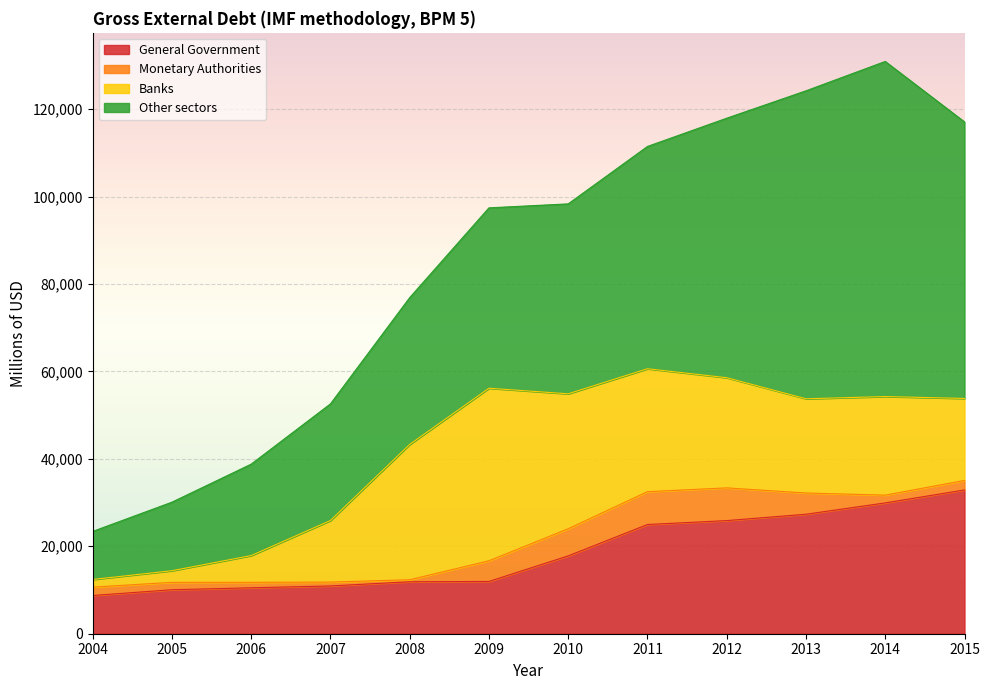

The Monetary Authorities series shows 880 at 2007. True or false?

True